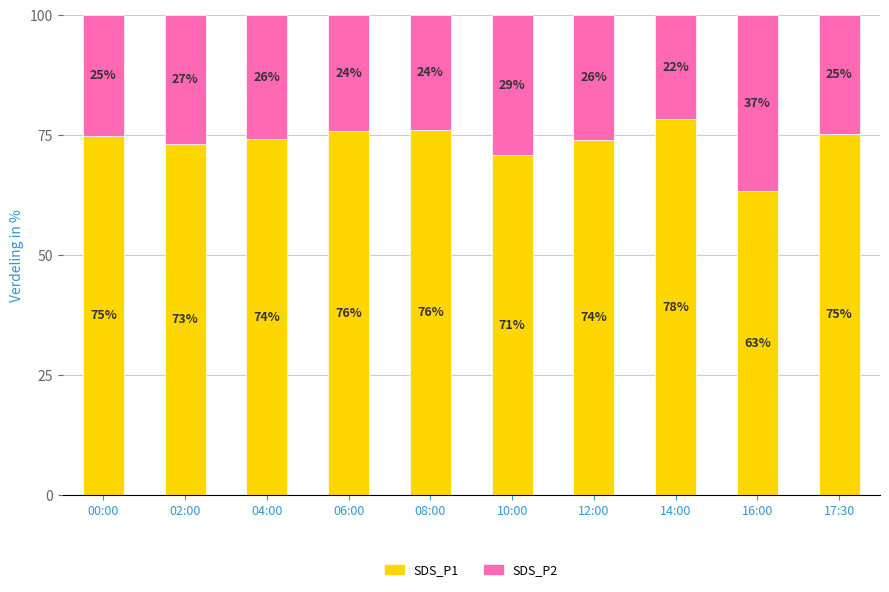

Is it true that SDS_P1 equals 30.2 at 02:00?

False